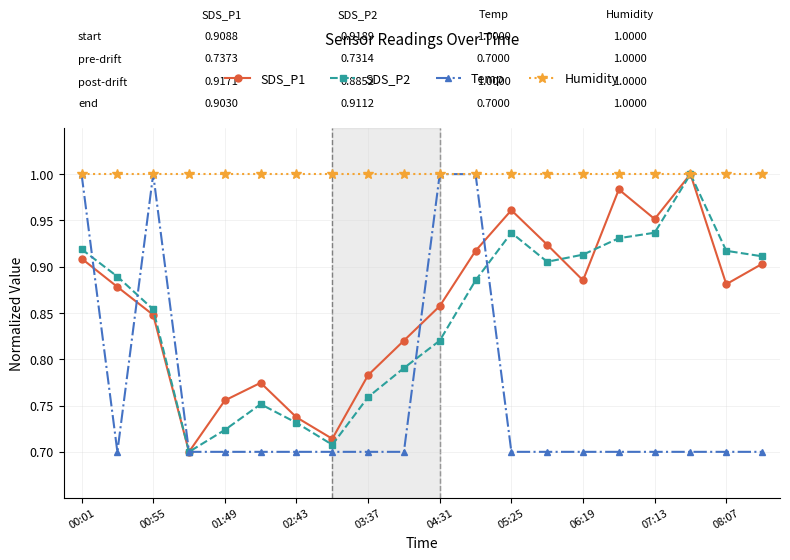

What are all the series names shown in the legend?

SDS_P1, SDS_P2, Temp, Humidity